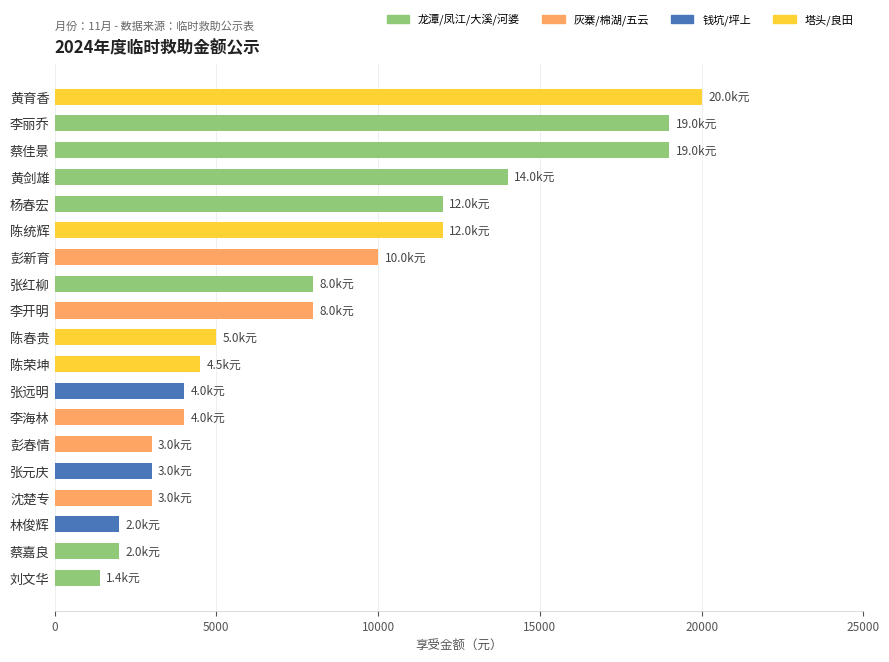

Is it true that the value at 黄剑雄 is 14000?

True